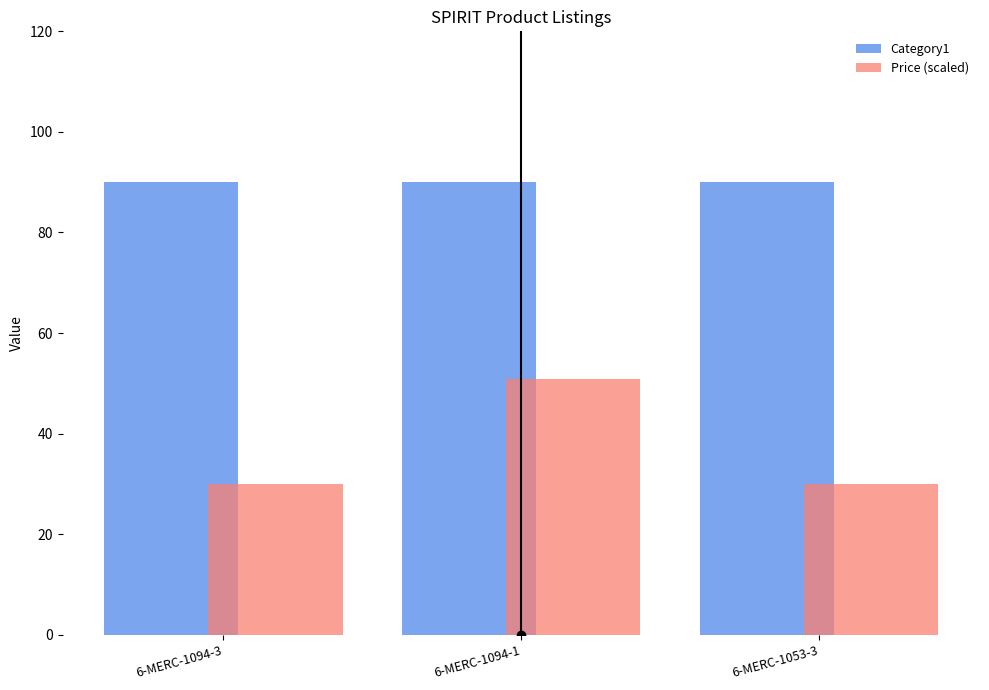

Are the bars horizontal?

No